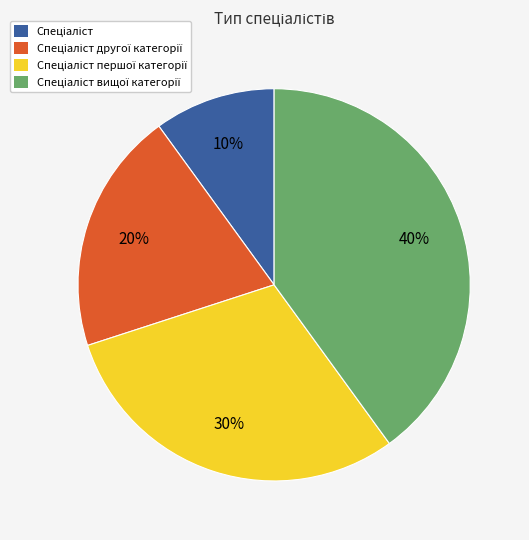

How many slices are in this pie chart?

4